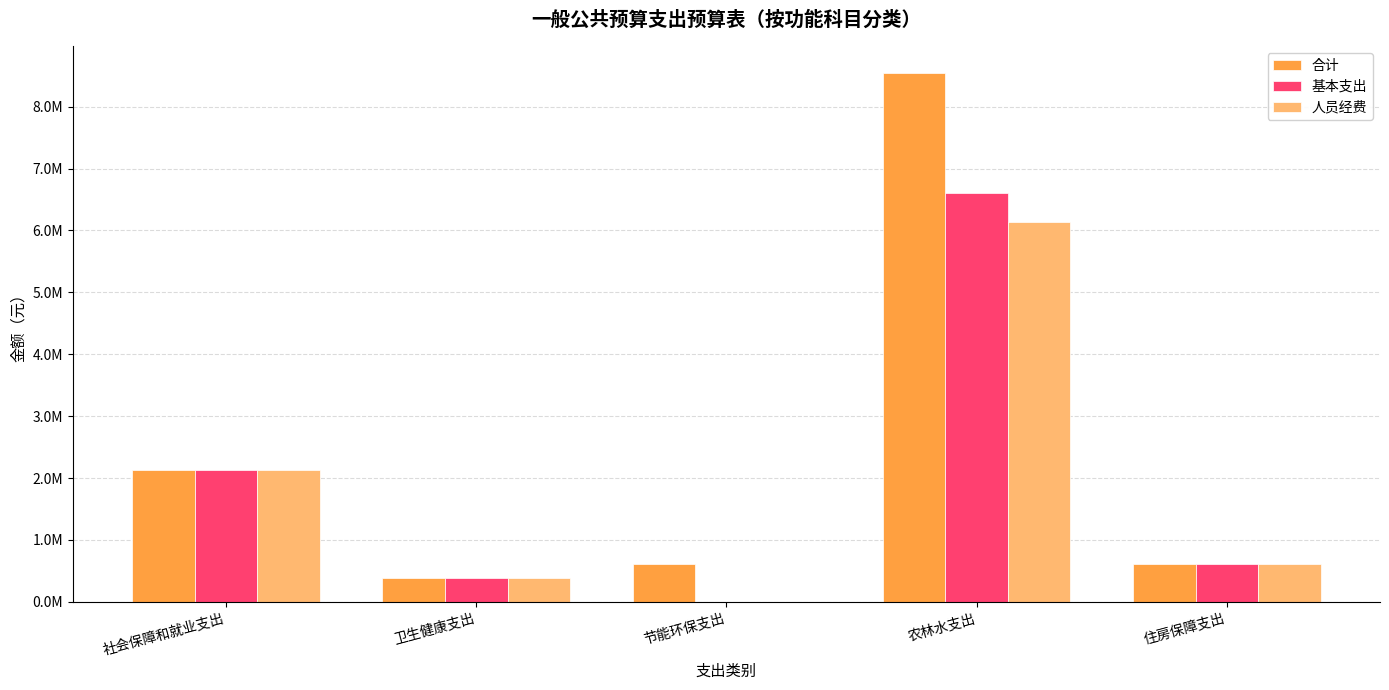

Are the bars horizontal?

No